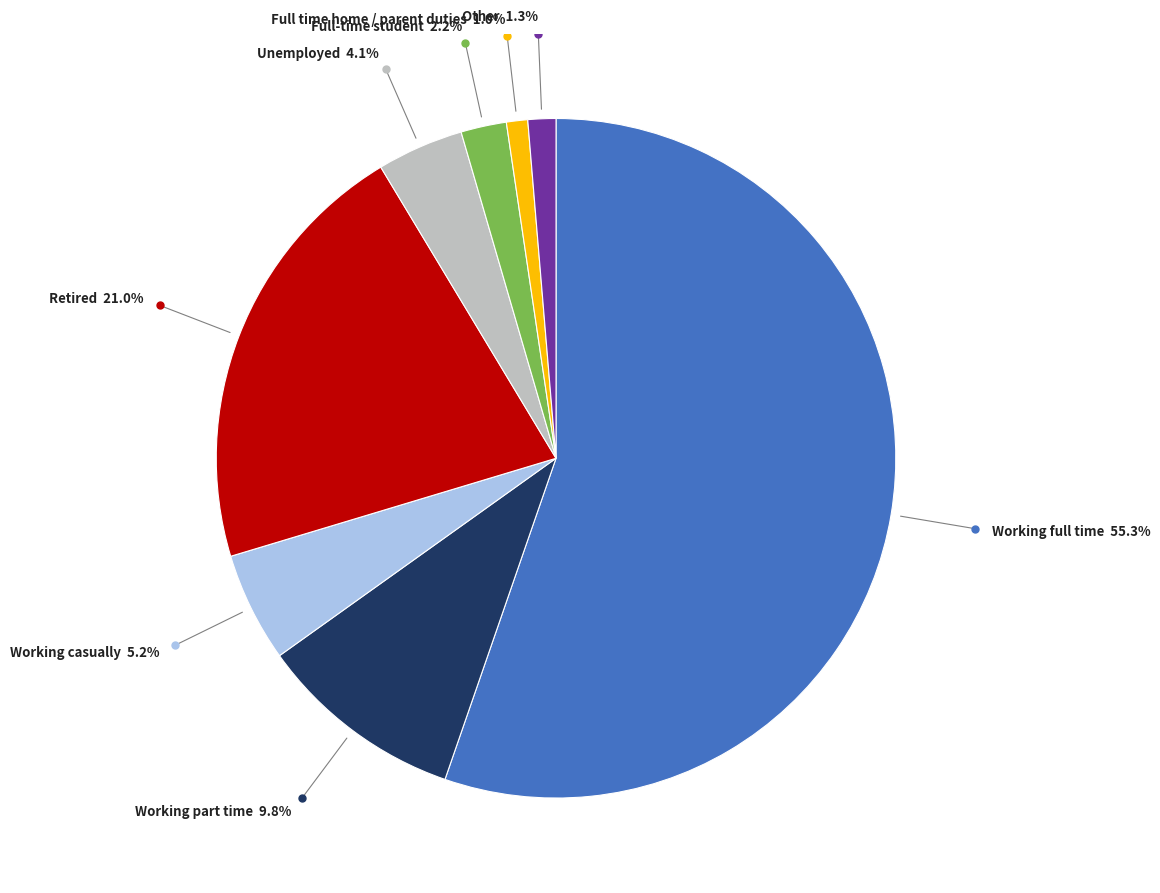

Is there a majority slice in this chart?

Yes